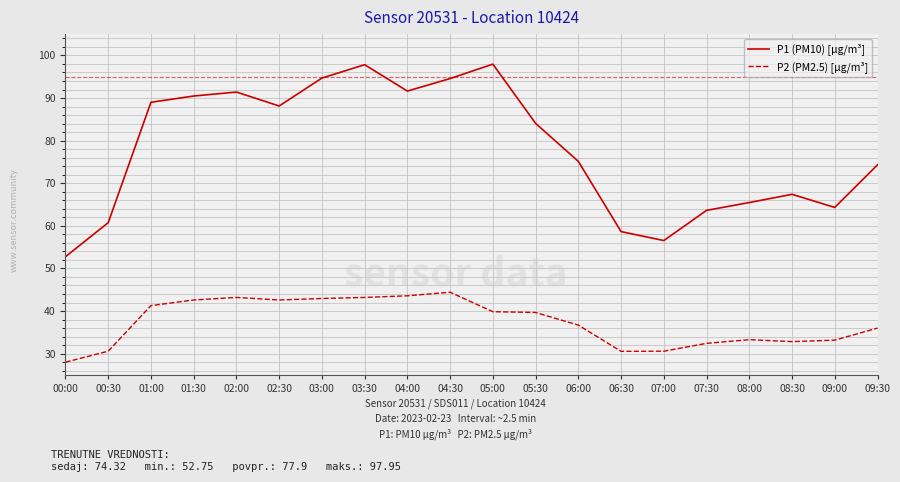

At how many categories does at least one series exceed 39?

20